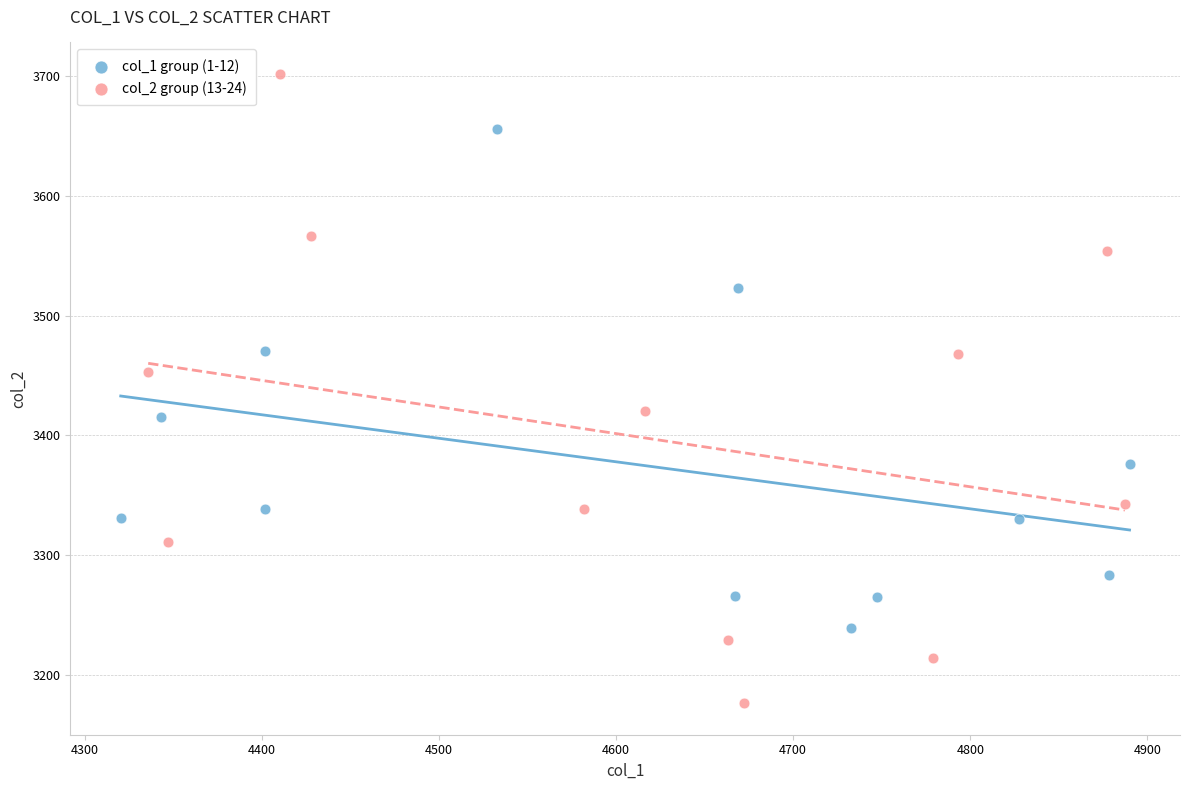

Which series contains the highest Y value?

col_2 group (13-24)